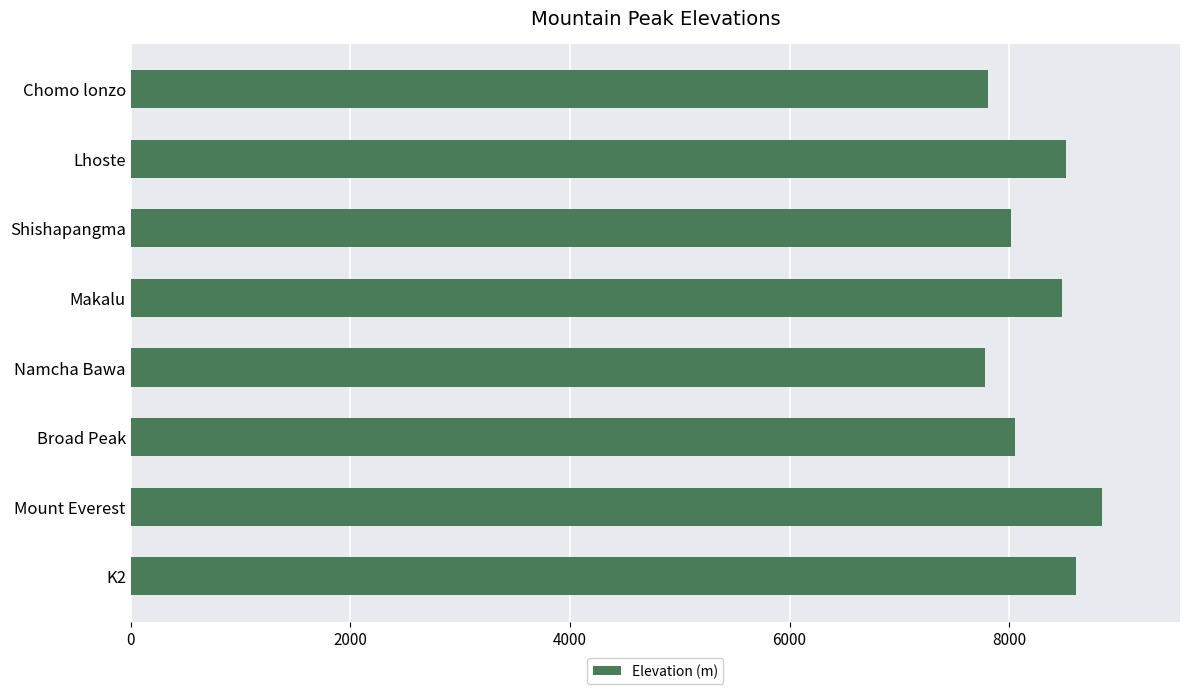

Which has a higher value, Namcha Bawa or Shishapangma?

Shishapangma